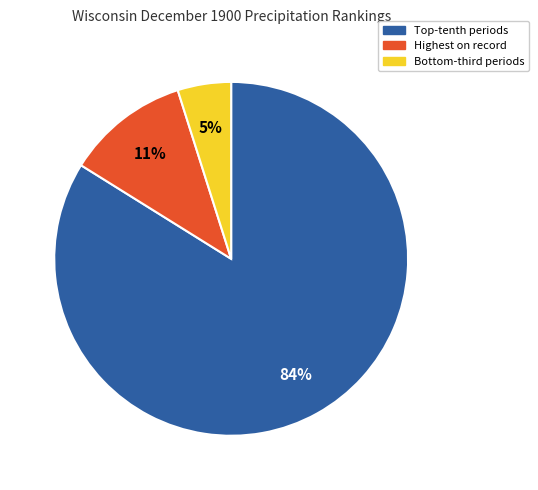

What is the smallest slice in the pie chart?

Bottom-third periods